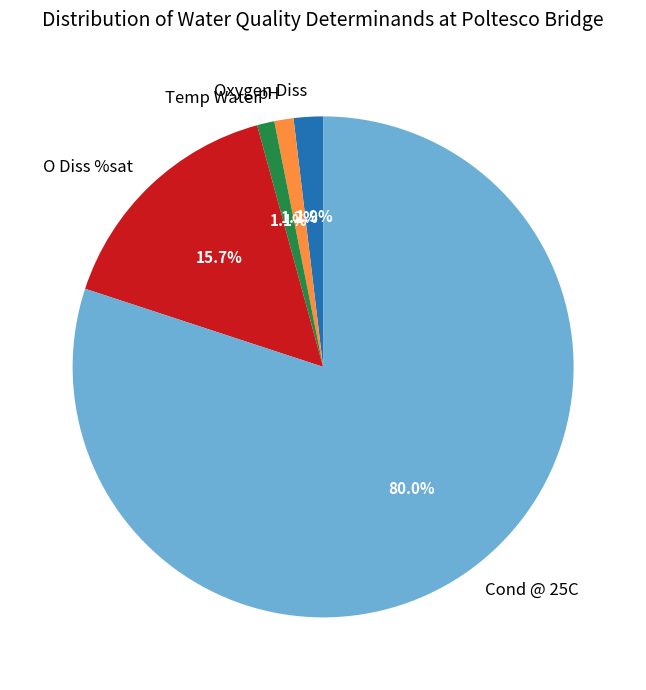

Between Cond @ 25C and pH, which is larger?

Cond @ 25C